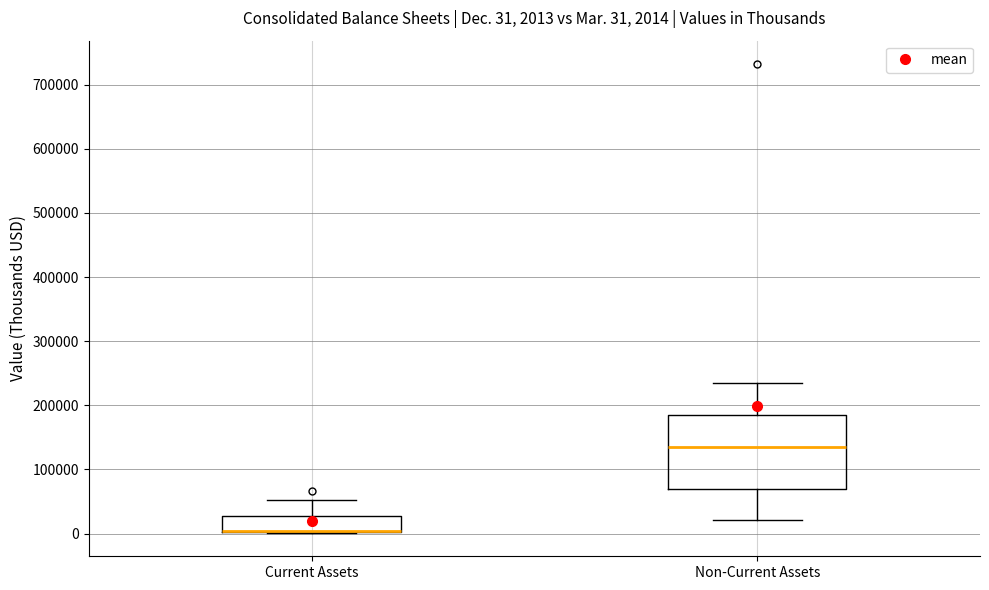

Comparing the boxes themselves (not the whiskers), which one is the tallest?

Non-Current Assets